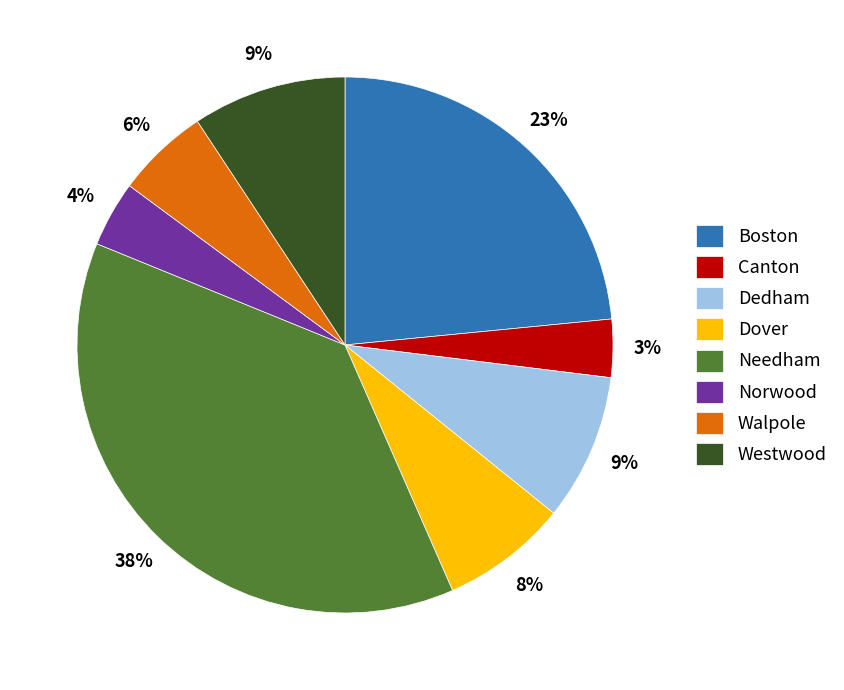

Which slice is the largest?

Needham